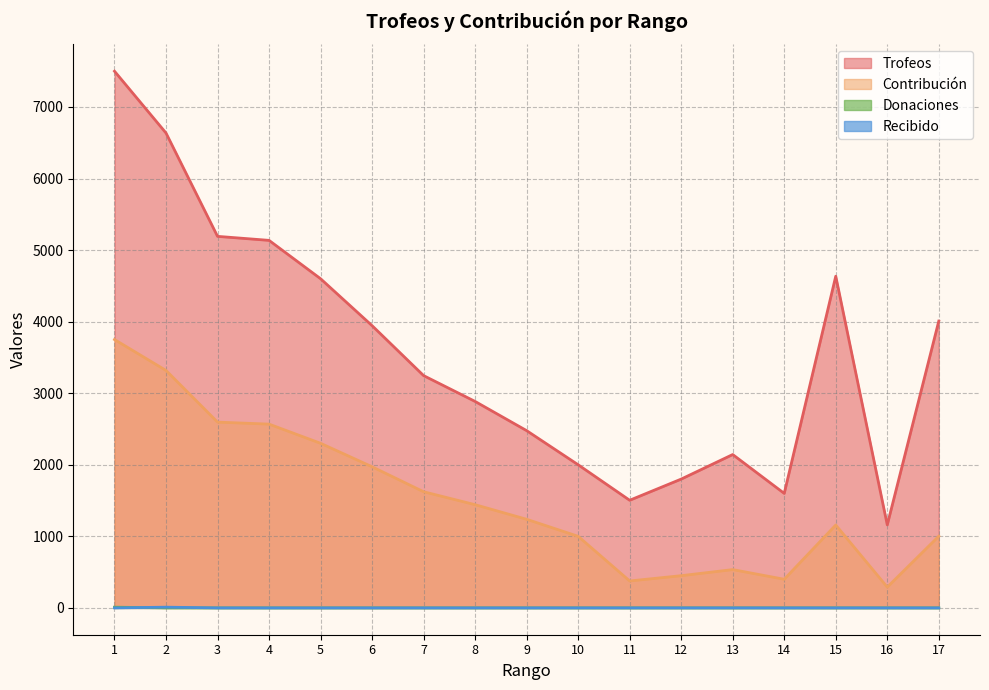

Rank the series at 10 from lowest to highest value.

Donaciones, Recibido, Contribución, Trofeos